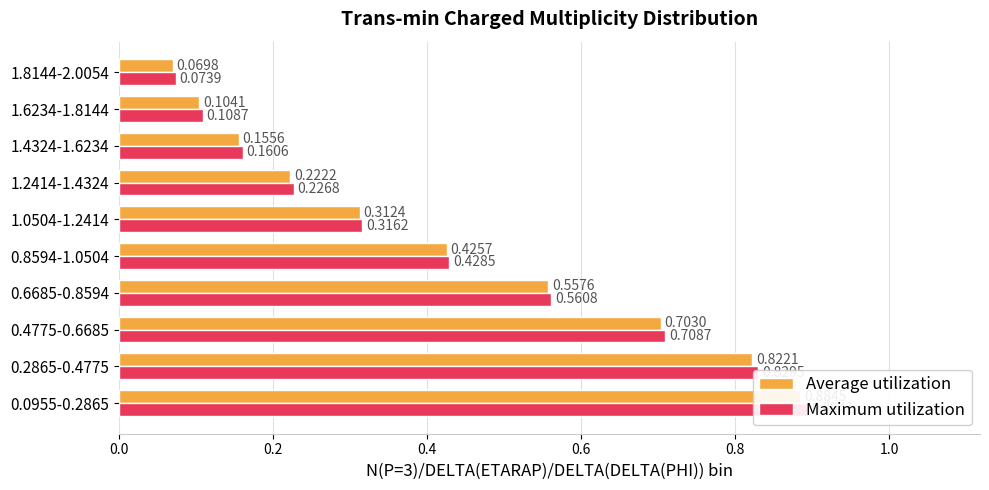

At how many categories does at least one series exceed 0?

10